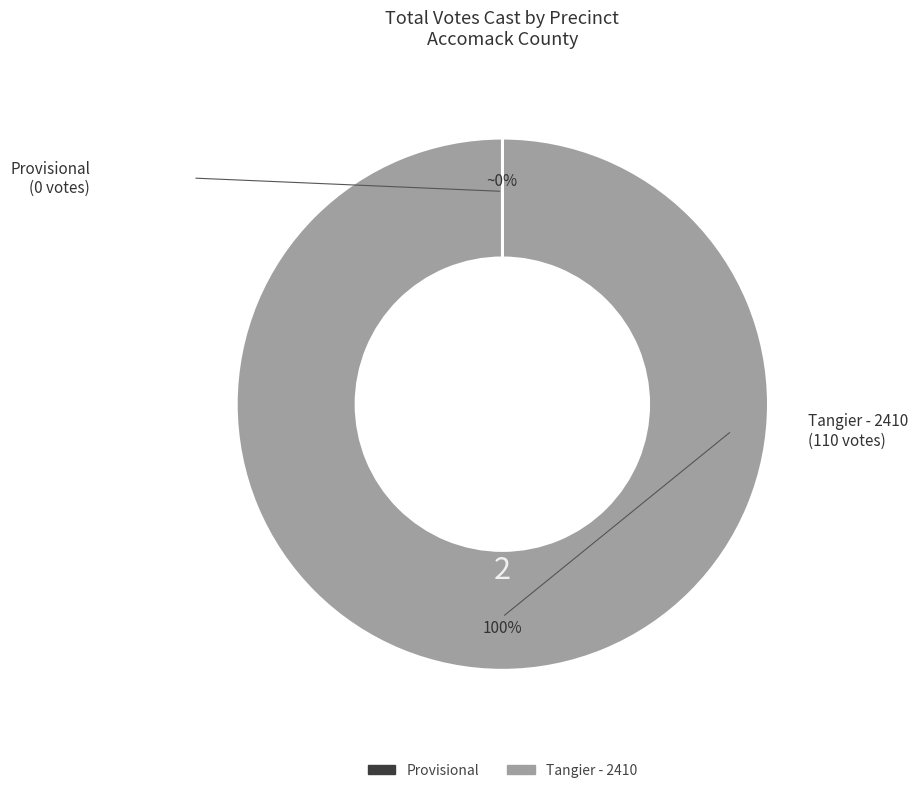

Which category has the biggest portion of the pie?

Tangier - 2410